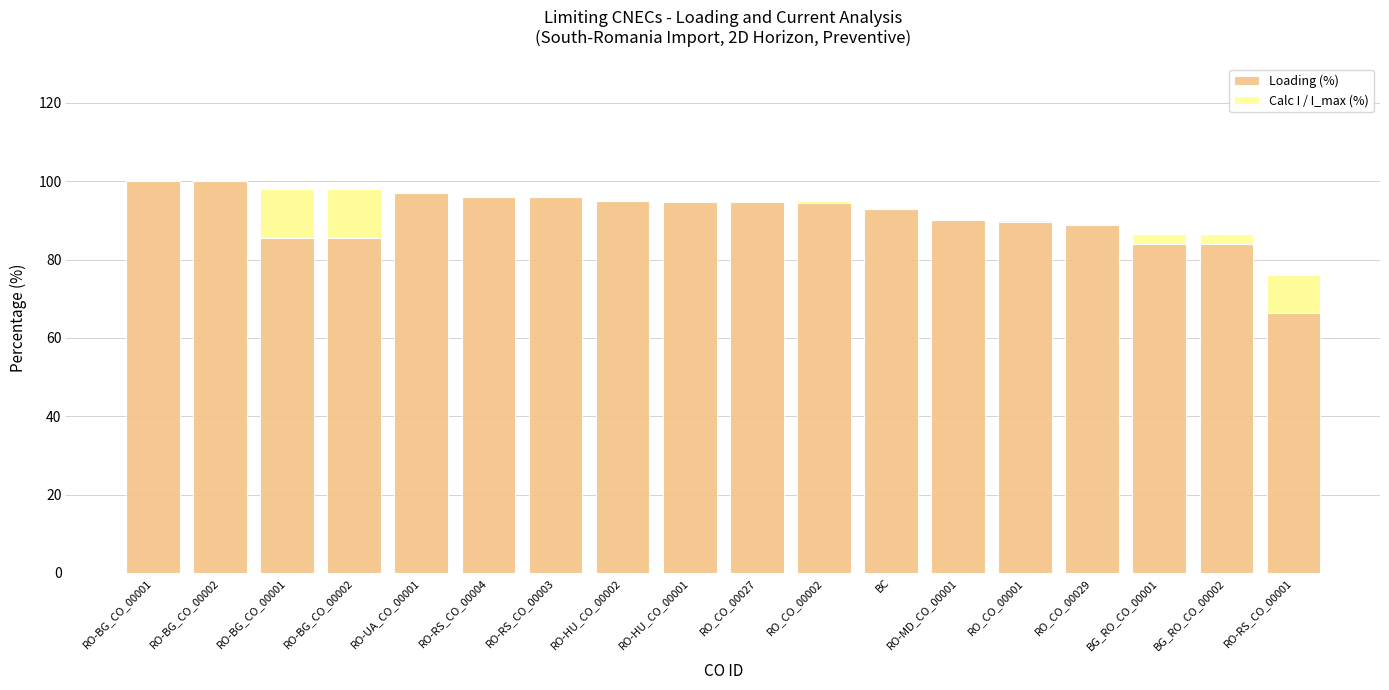

What is the greatest value displayed?

100.0